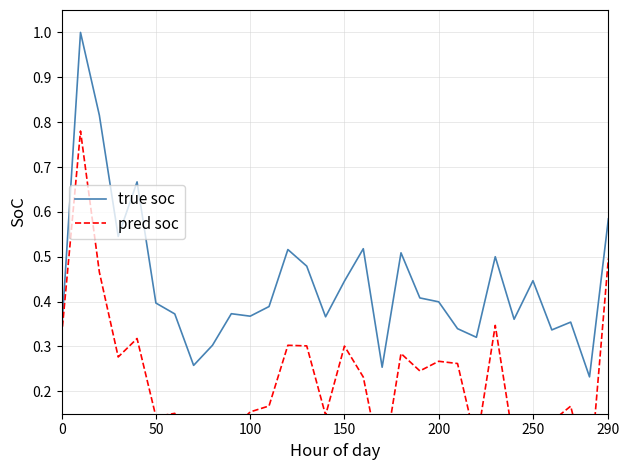

True or false: pred soc has more than 1 interior local peaks.

True